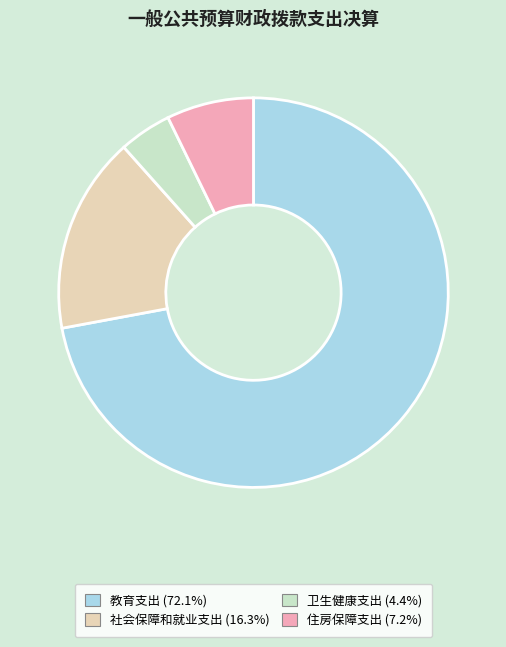

What is the smallest slice in the pie chart?

卫生健康支出